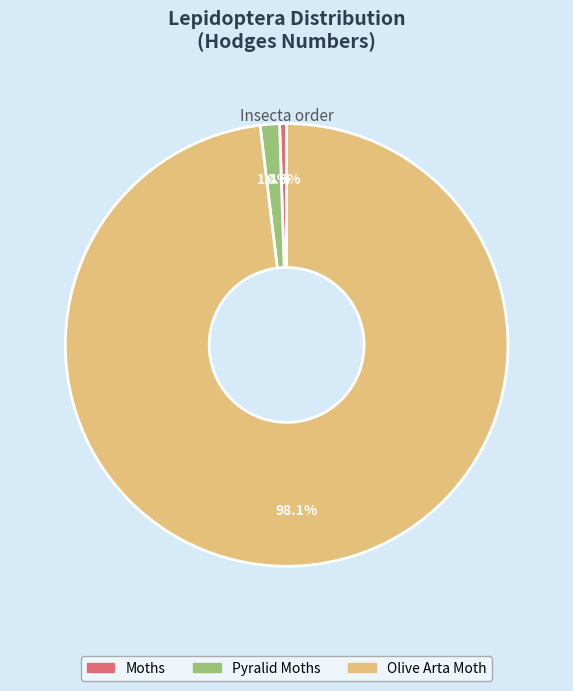

What percentage is the Olive Arta Moth slice, to the nearest percent?

98%